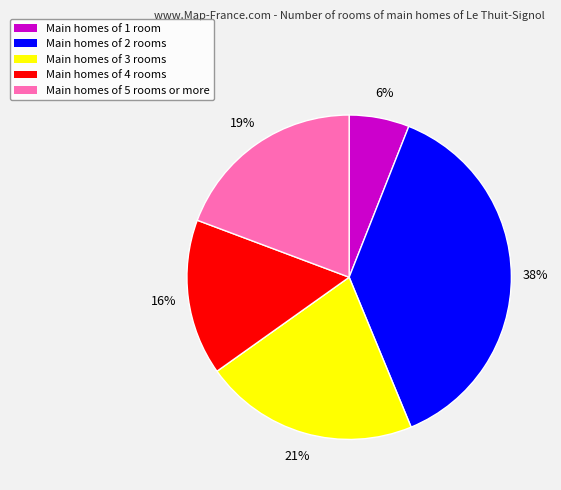

Is there a majority slice in this chart?

No